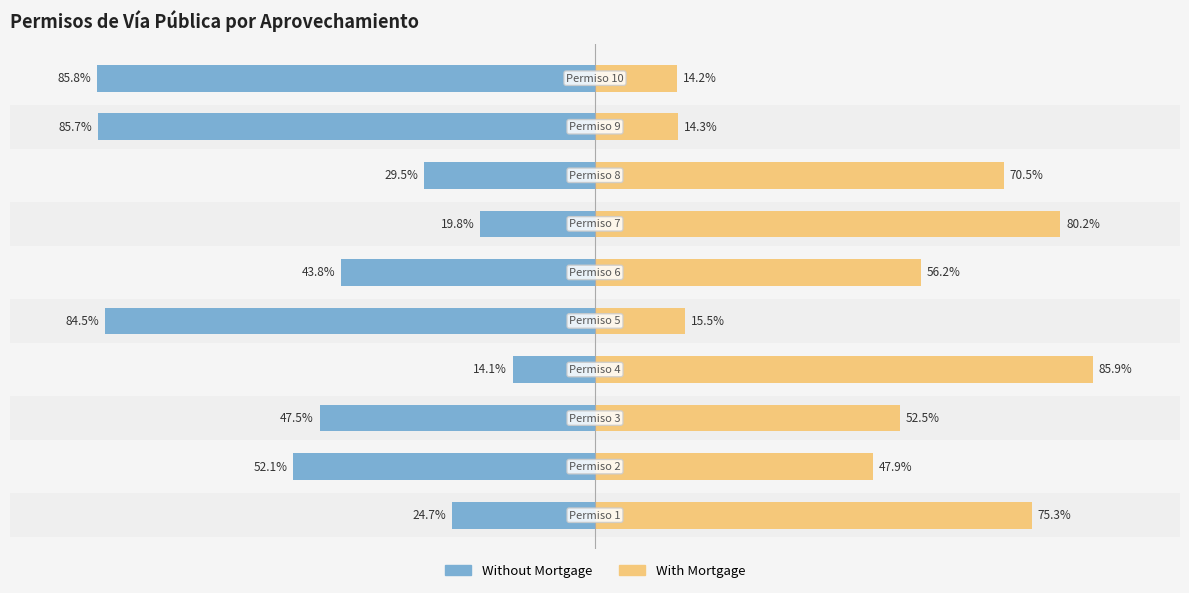

Which series has the largest total across all categories?

With Mortgage